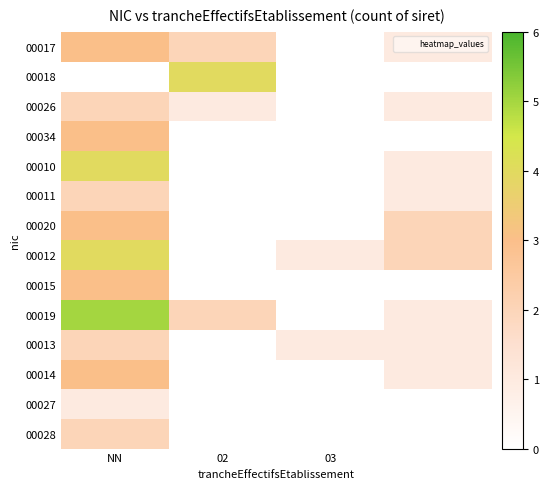

At which category is the sum across all series the highest?

NN